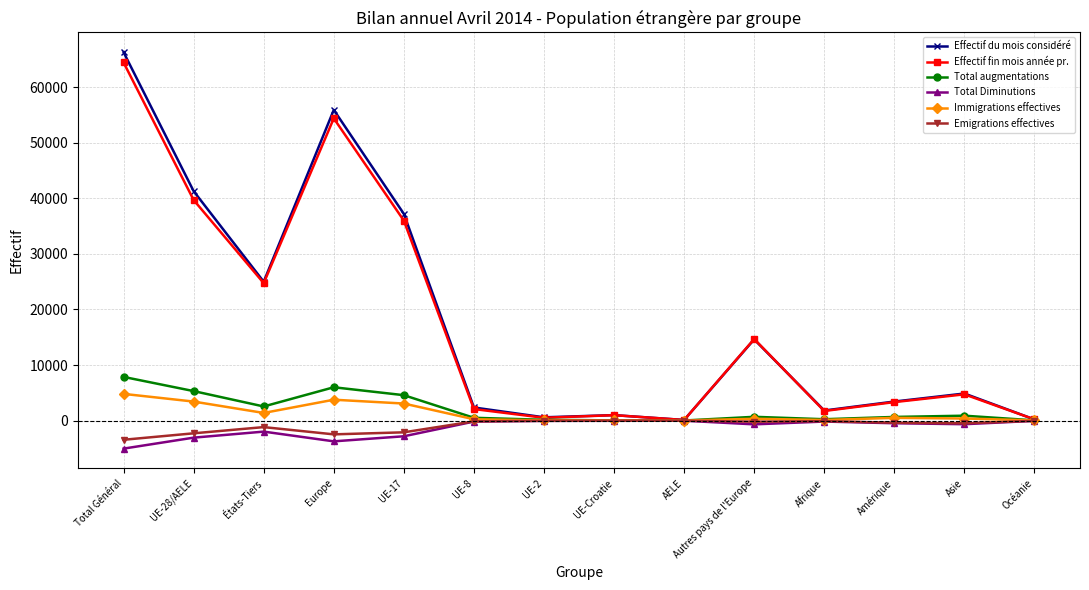

Does the chart have visible grid lines?

Yes